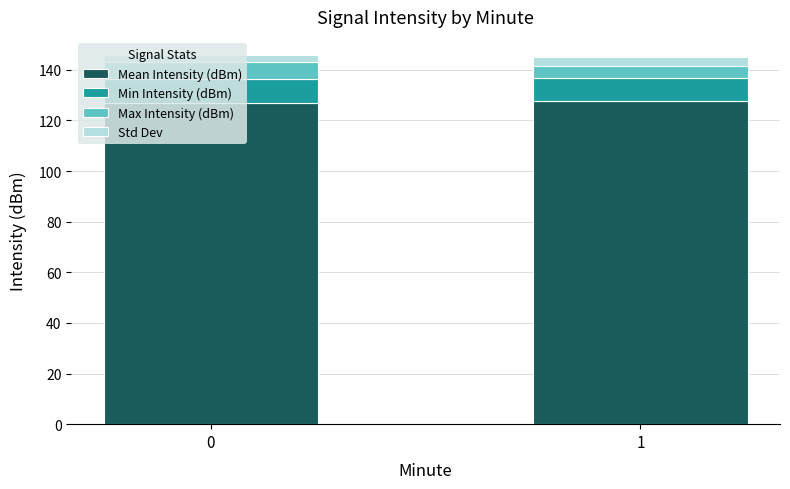

True or false: Mean Intensity (dBm) has a value of 126.8 at 0.

True